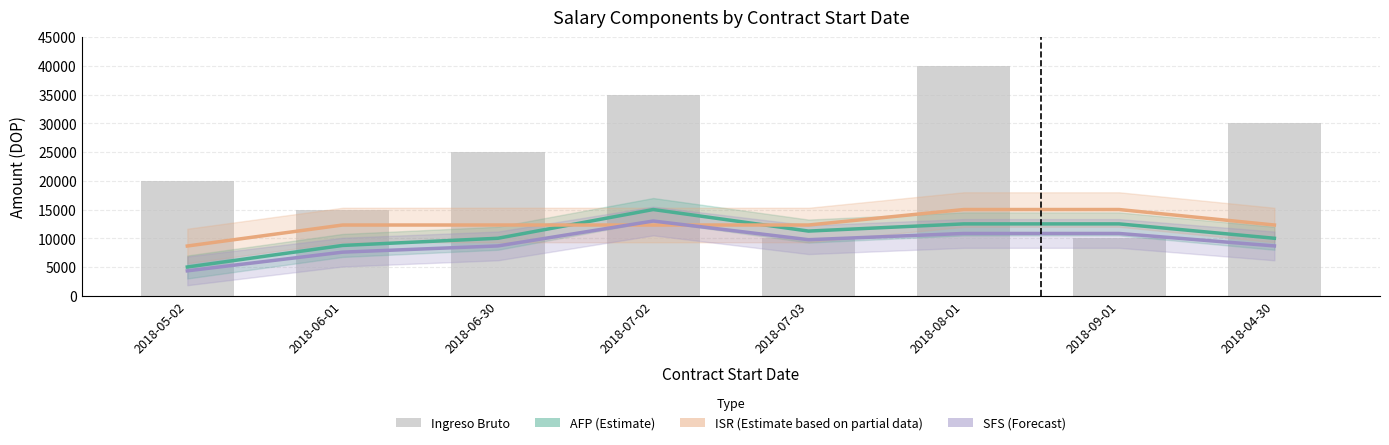

Reading left to right, extract all data points from this chart.

2018-05-02=20000	2018-06-01=15000	2018-06-30=25000	2018-07-02=35000	2018-07-03=10000	2018-08-01=40000	2018-09-01=10000	2018-04-30=30000